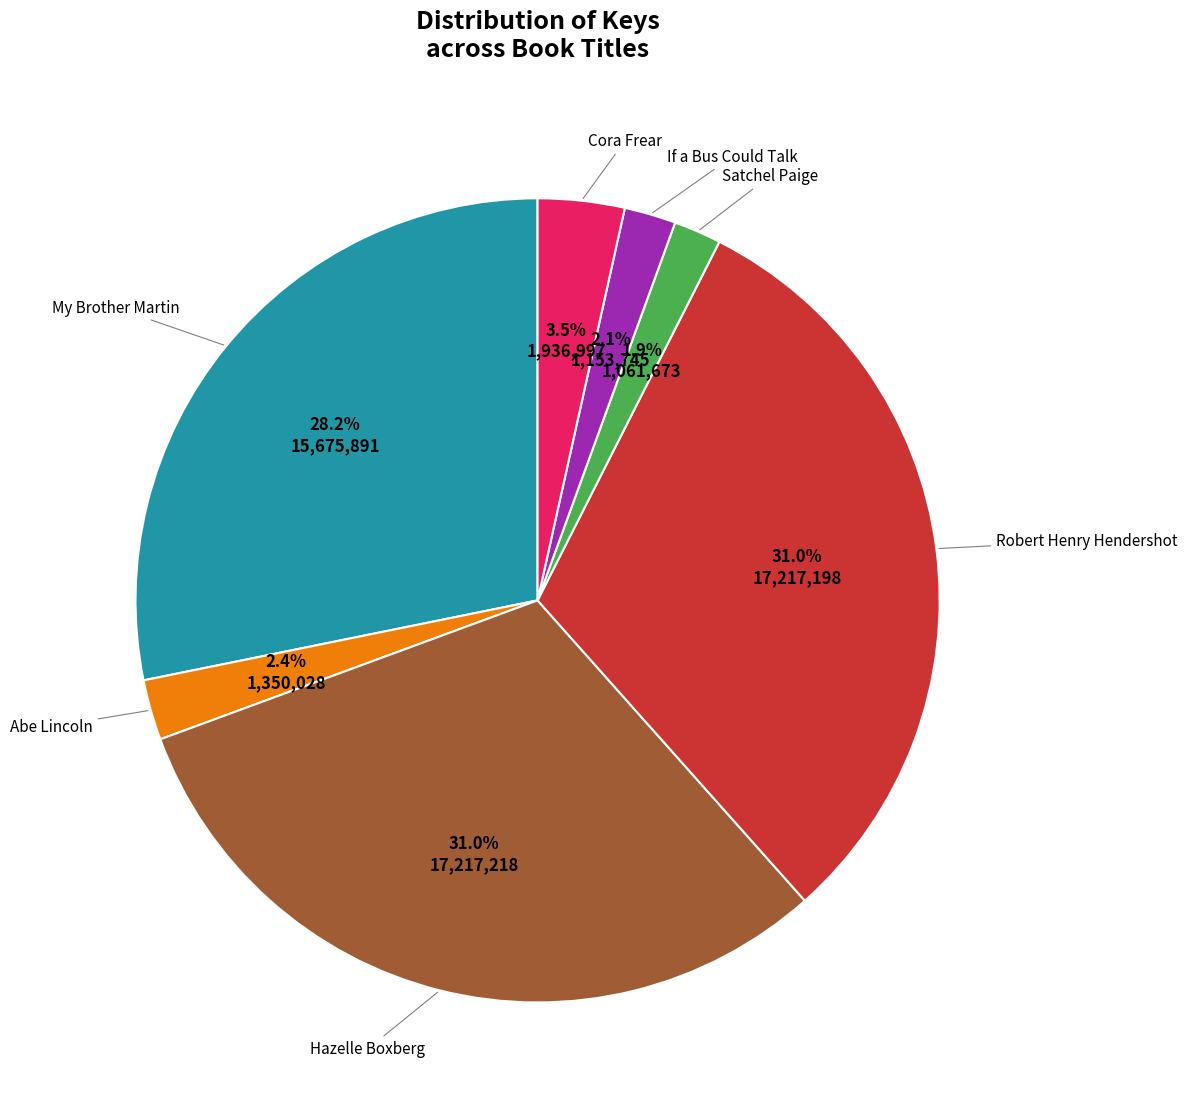

Is there any slice that represents more than half of the pie?

No